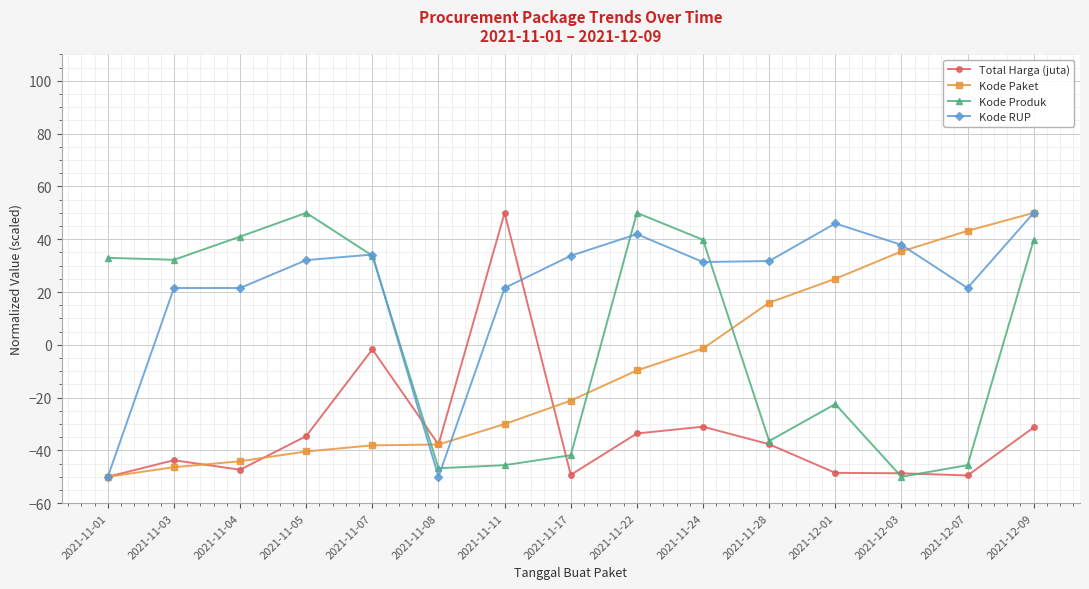

How many interior local peaks does the Kode Produk series have?

3